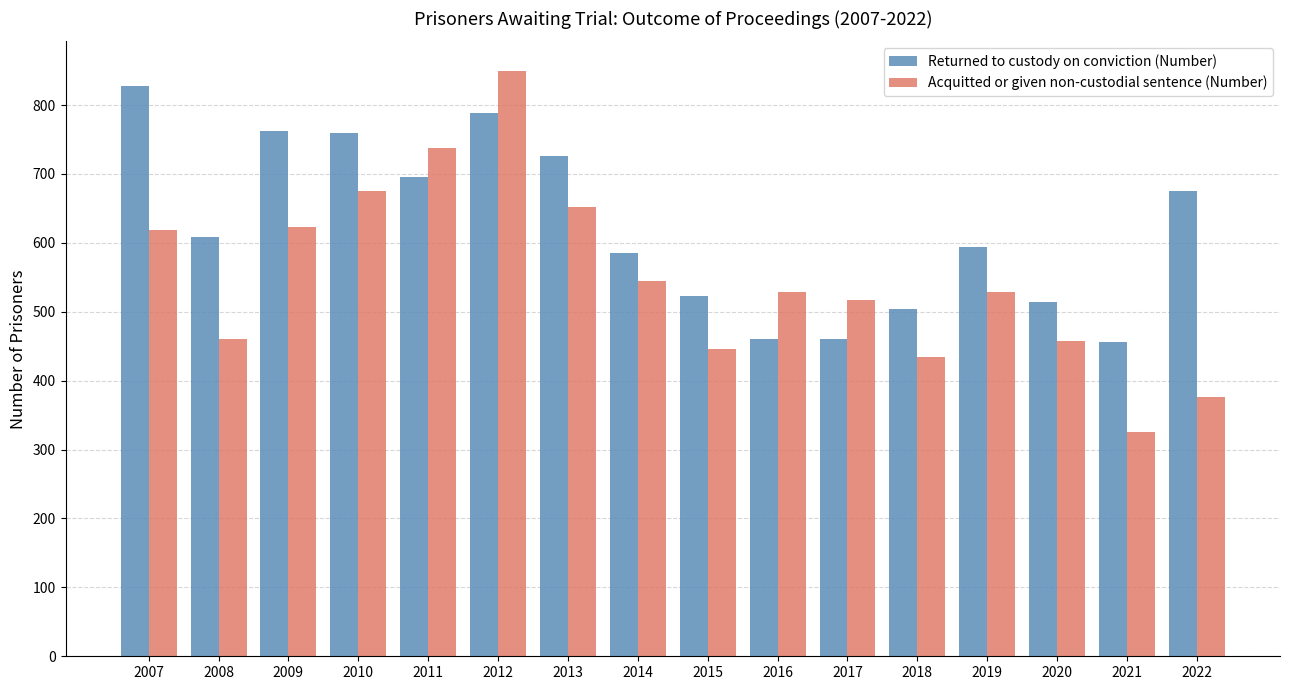

At which category does the chart reach its minimum across all series?

2021